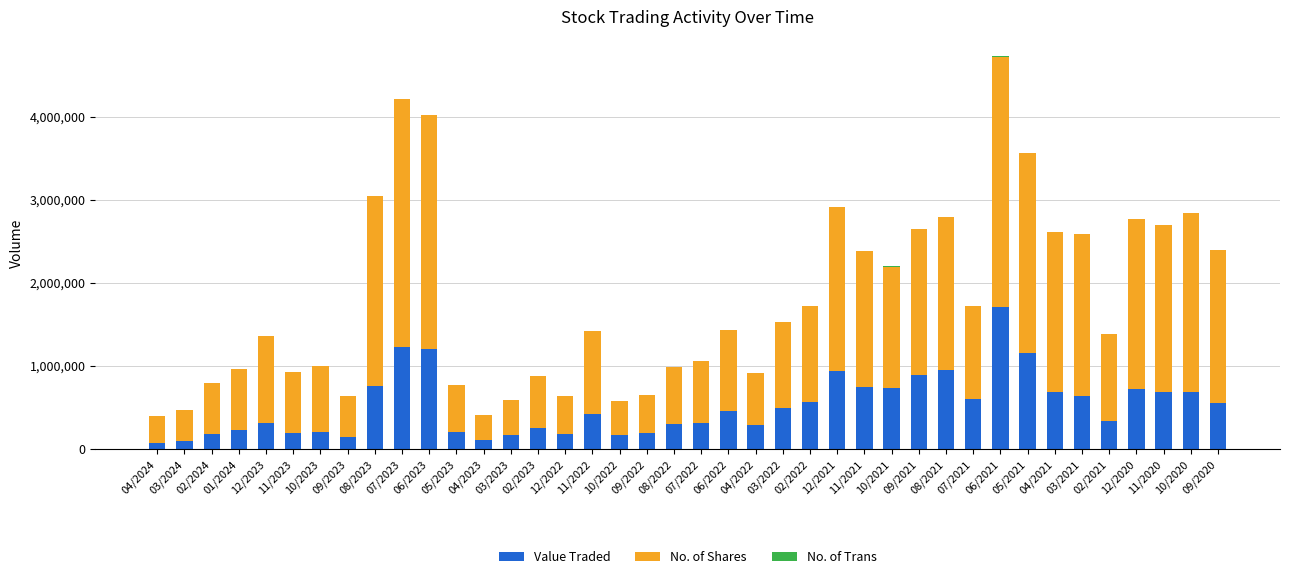

What is the sum of all Value Traded values?

20770817